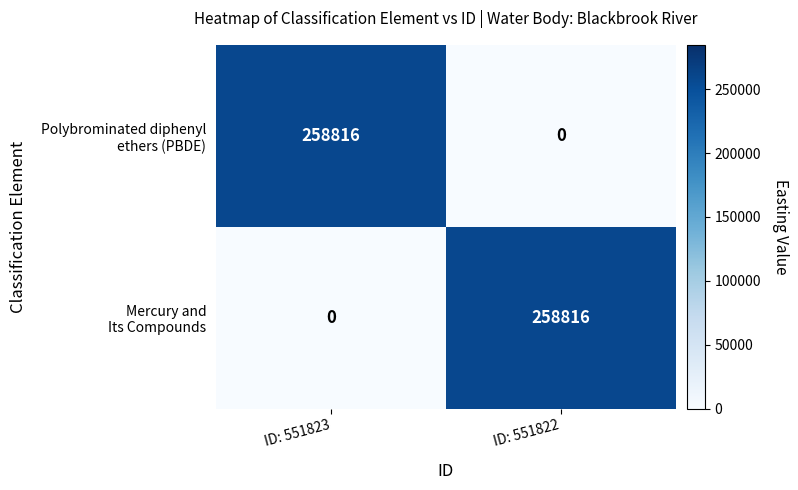

What is the difference between the highest and lowest values at ID: 551823?

258816